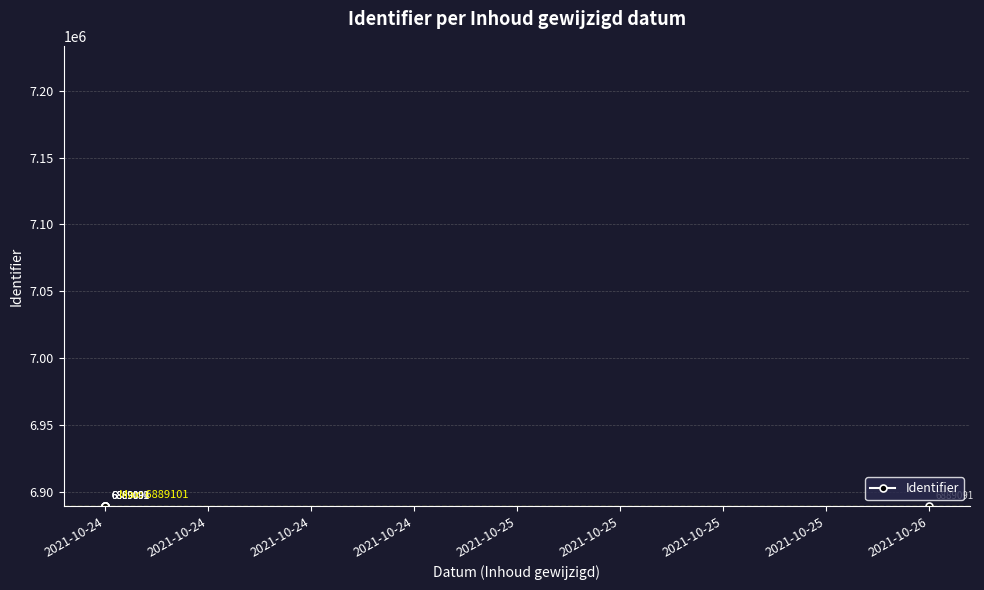

Reading left to right, transcribe all the data shown in this chart.

6889092	6889094	6889097	6889099	6889101	0	6889091